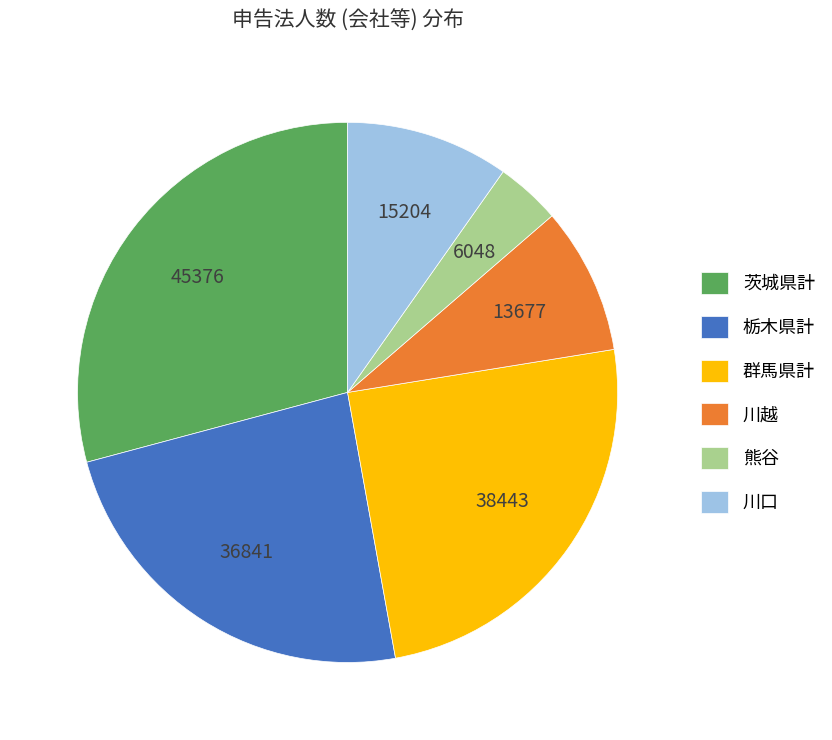

True or false: 栃木県計 accounts for 24% of the total.

True